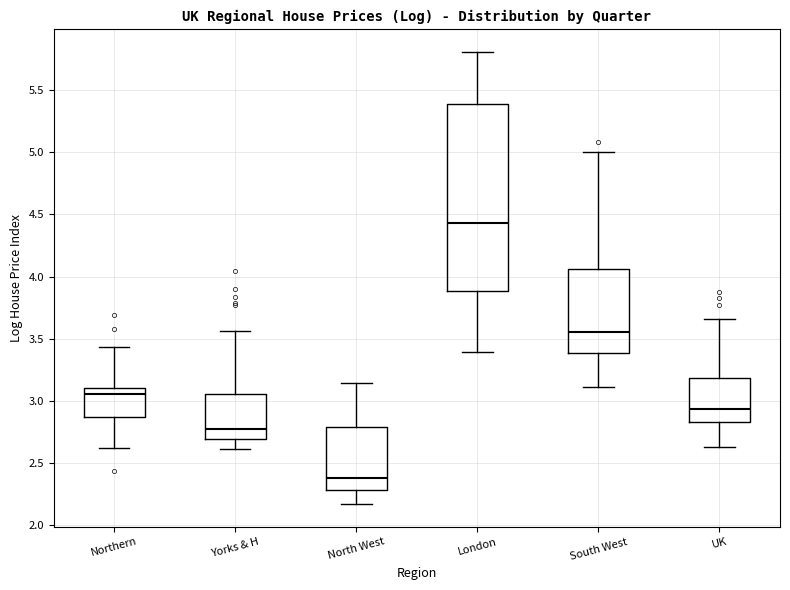

Reading left to right, read every box against the y-axis: the position of its median line, the range the box covers, and the ends of its whiskers. The values are not printed on the chart, so give them approximately, as read against the axis.

Northern: median 3.05, box 2.85 to 3.10, whiskers 2.60 to 3.45
Yorks & H: median 2.75, box 2.70 to 3.05, whiskers 2.60 to 3.55
North West: median 2.40, box 2.30 to 2.80, whiskers 2.15 to 3.15
London: median 4.45, box 3.90 to 5.40, whiskers 3.40 to 5.80
South West: median 3.55, box 3.40 to 4.05, whiskers 3.10 to 5.00
UK: median 2.95, box 2.85 to 3.20, whiskers 2.65 to 3.65